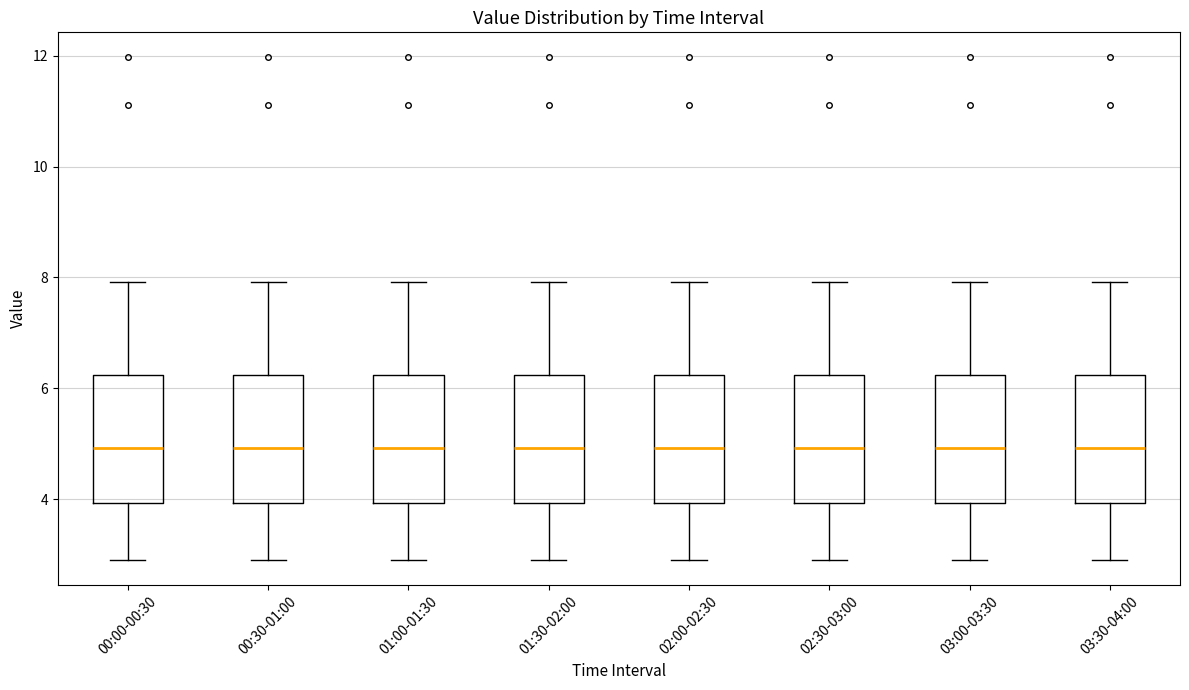

Reading left to right, transcribe this box plot: for each box, give where its median line is, the range the box spans, and where its two whiskers end, as read against the y-axis. The values are not printed on the chart, so give them approximately, as read against the axis.

00:00-00:30: median 5.0, box 4.0 to 6.2, whiskers 3.0 to 8.0
00:30-01:00: median 5.0, box 4.0 to 6.2, whiskers 3.0 to 8.0
01:00-01:30: median 5.0, box 4.0 to 6.2, whiskers 3.0 to 8.0
01:30-02:00: median 5.0, box 4.0 to 6.2, whiskers 3.0 to 8.0
02:00-02:30: median 5.0, box 4.0 to 6.2, whiskers 3.0 to 8.0
02:30-03:00: median 5.0, box 4.0 to 6.2, whiskers 3.0 to 8.0
03:00-03:30: median 5.0, box 4.0 to 6.2, whiskers 3.0 to 8.0
03:30-04:00: median 5.0, box 4.0 to 6.2, whiskers 3.0 to 8.0